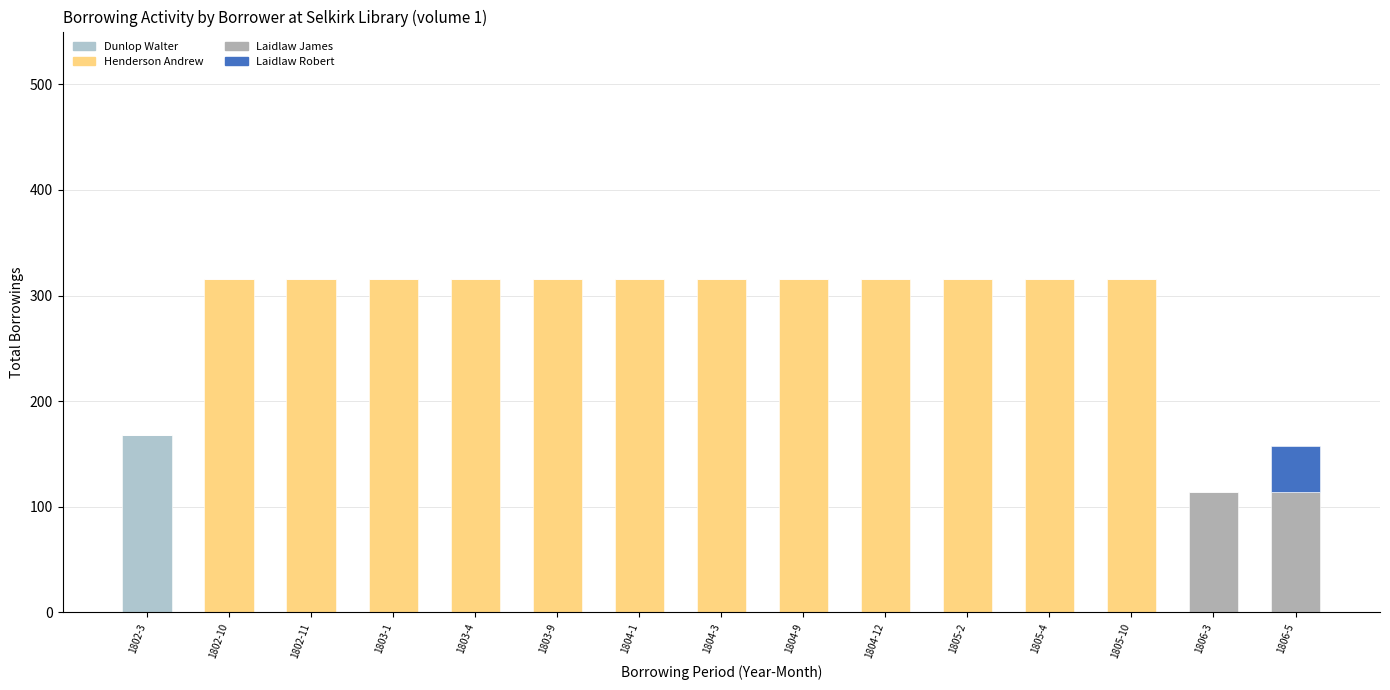

Does the chart contain stacked bars?

Yes